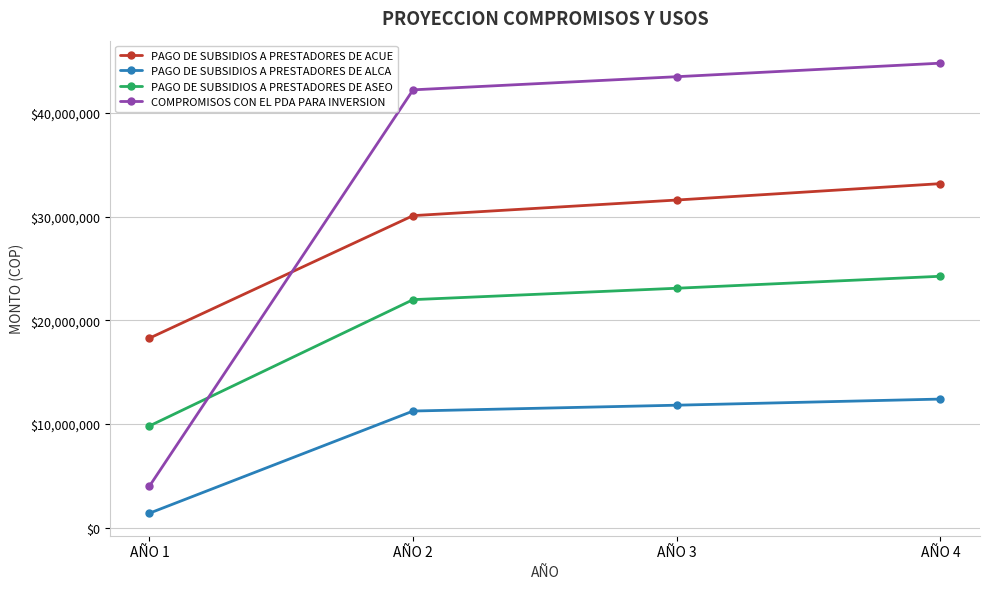

What is the total value across all series at AÑO 4?

114659633